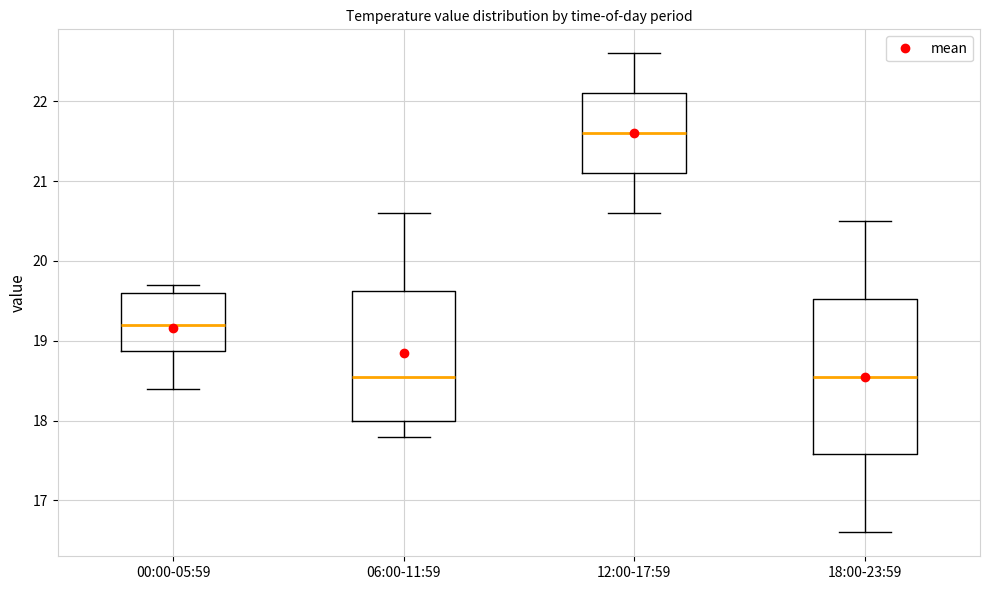

Reading left to right, read every box against the y-axis: the position of its median line, the range the box covers, and the ends of its whiskers. The values are not printed on the chart, so give them approximately, as read against the axis.

00:00-05:59: median 19.2, box 18.9 to 19.6, whiskers 18.4 to 19.7
06:00-11:59: median 18.6, box 18.0 to 19.6, whiskers 17.8 to 20.6
12:00-17:59: median 21.6, box 21.1 to 22.1, whiskers 20.6 to 22.6
18:00-23:59: median 18.6, box 17.6 to 19.5, whiskers 16.6 to 20.5